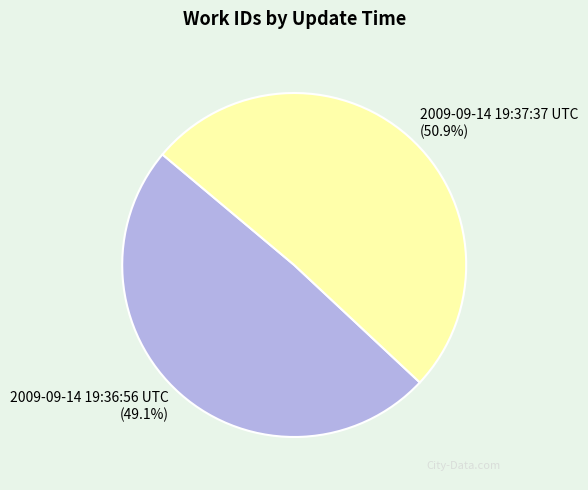

Is there any slice that represents more than half of the pie?

Yes